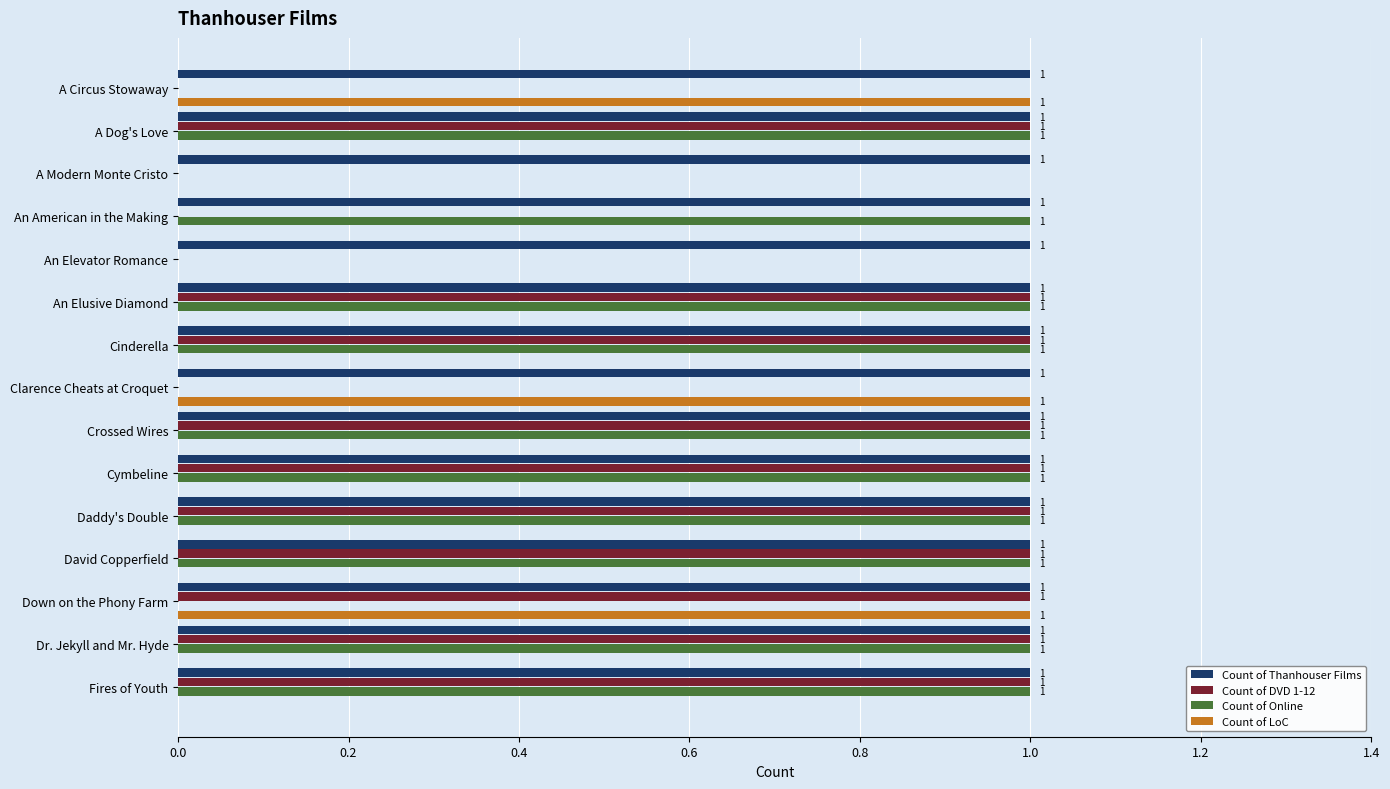

Is the value of Count of LoC at An American in the Making greater than the value of Count of DVD 1-12 at David Copperfield?

No